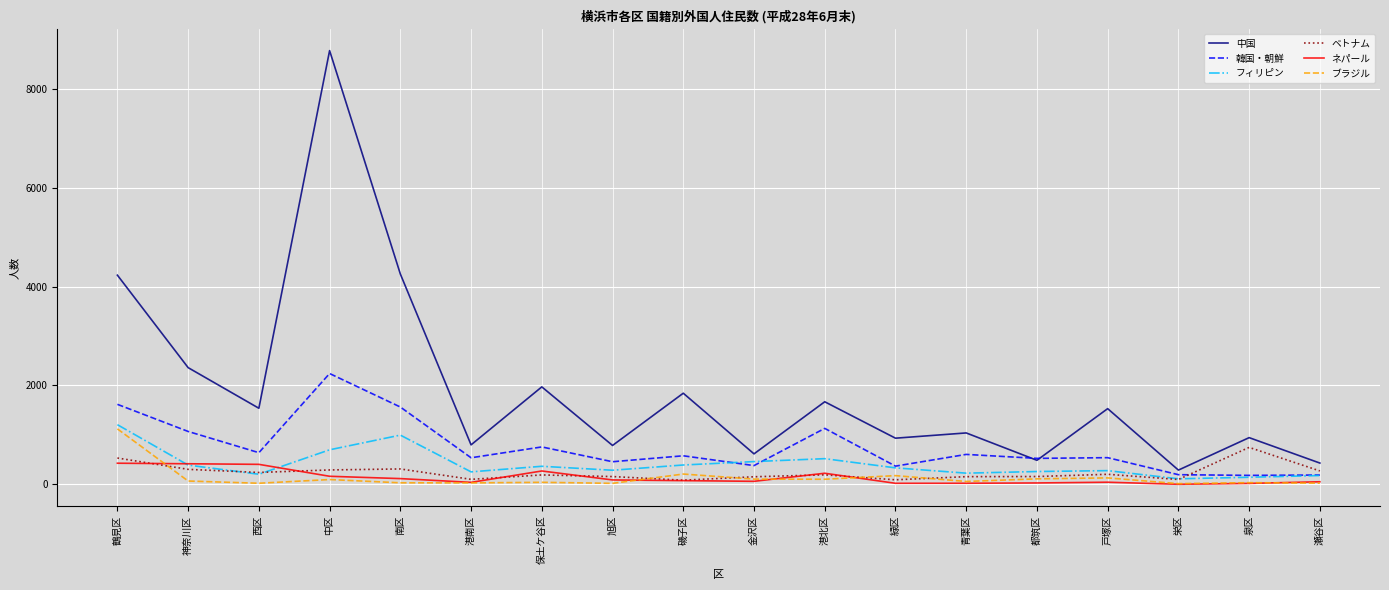

True or false: ベトナム has a value of 100 at 栄区.

True